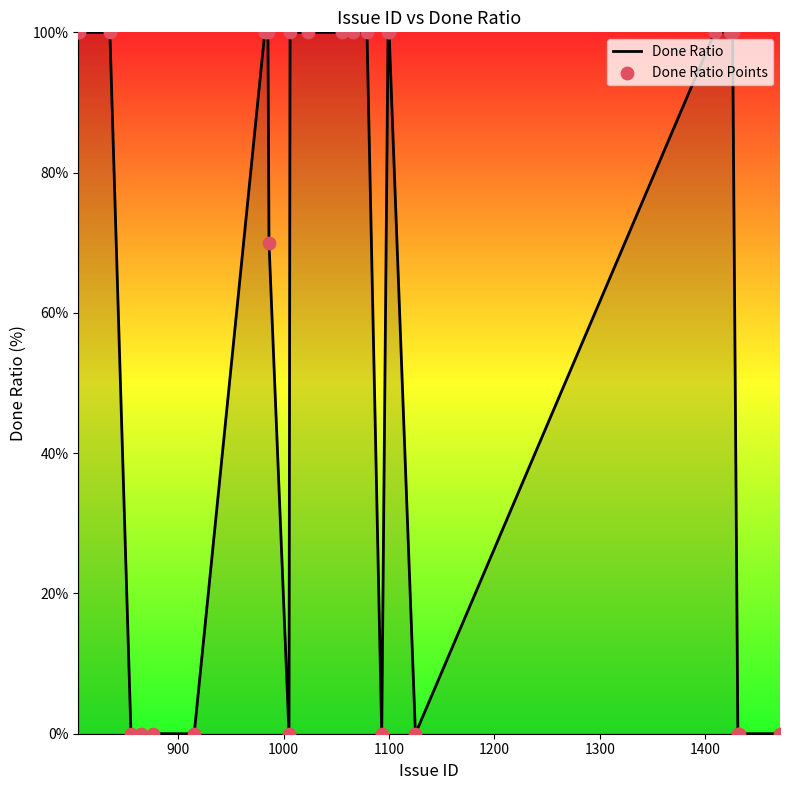

What is the difference between the maximum and minimum values?

100